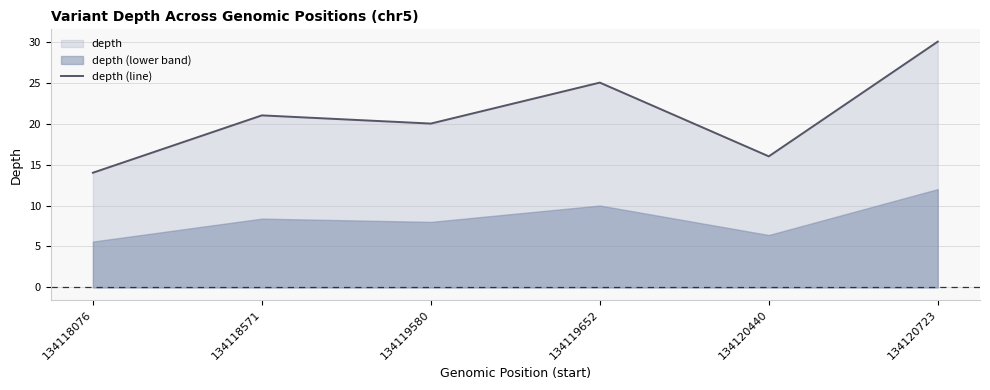

What is the average value?

21